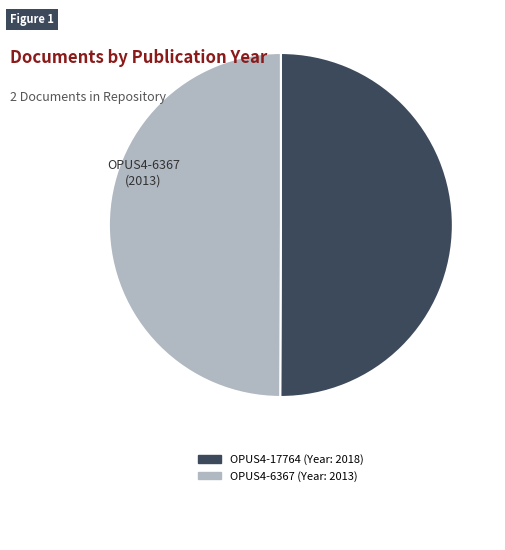

The OPUS4-6367 slice represents 41% of the pie. True or false?

False